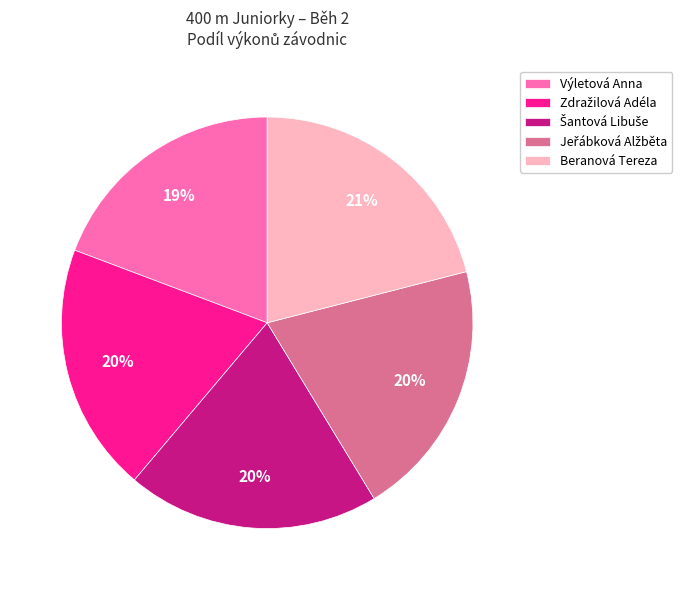

Which slice is the largest?

Beranová Tereza